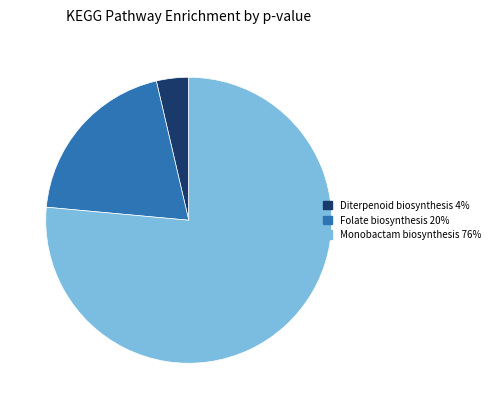

How many segments does this pie chart have?

3